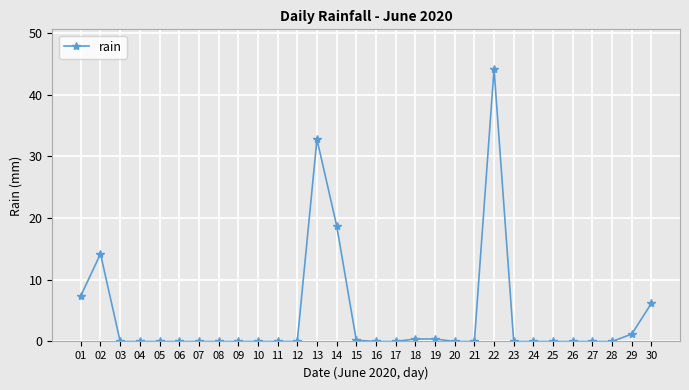

What is the difference between the maximum and minimum values?

44.2